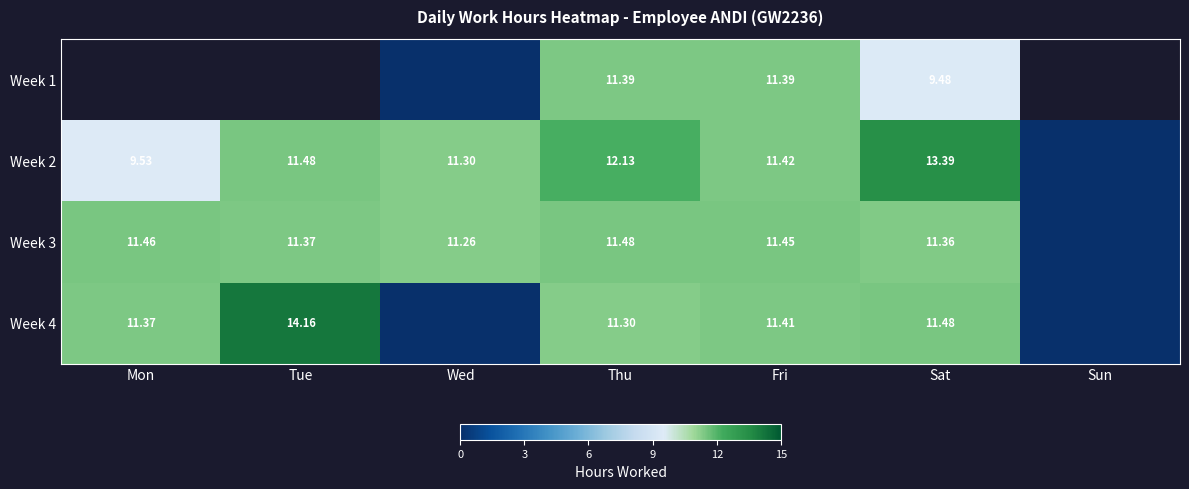

At which category does the chart reach its minimum across all series?

Wed